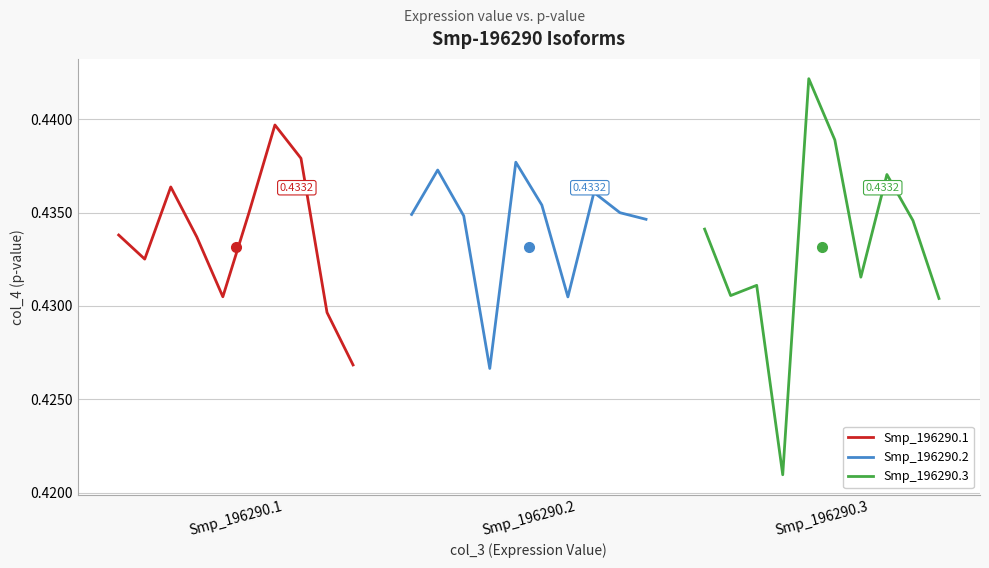

What is the value of the Smp_196290.2 point at the 7th from the left?

0.4